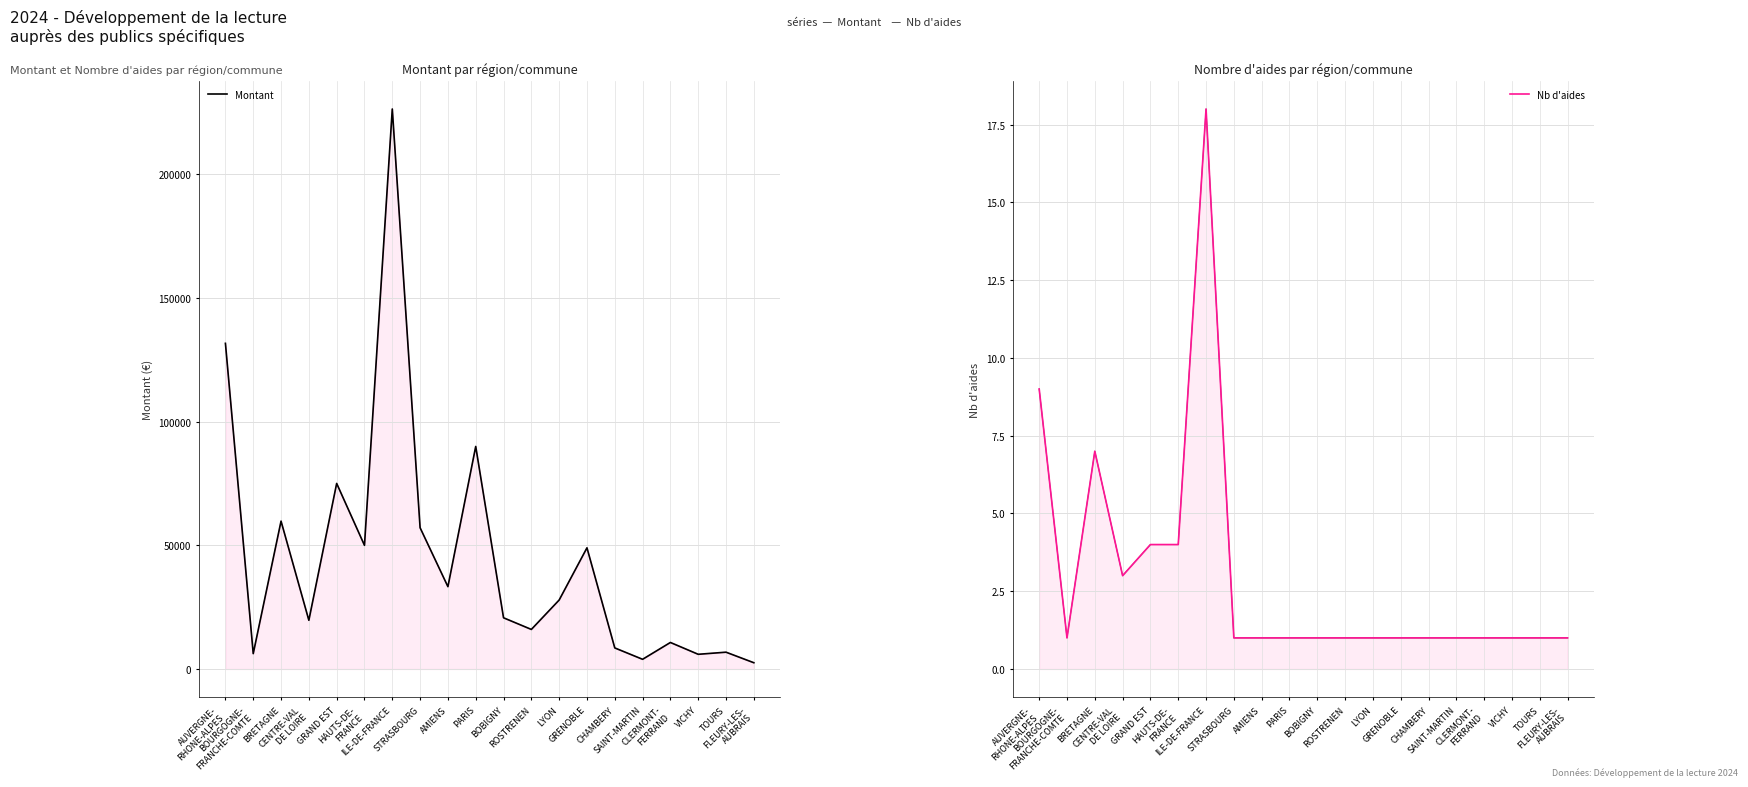

Which series has the largest total across all categories?

Montant